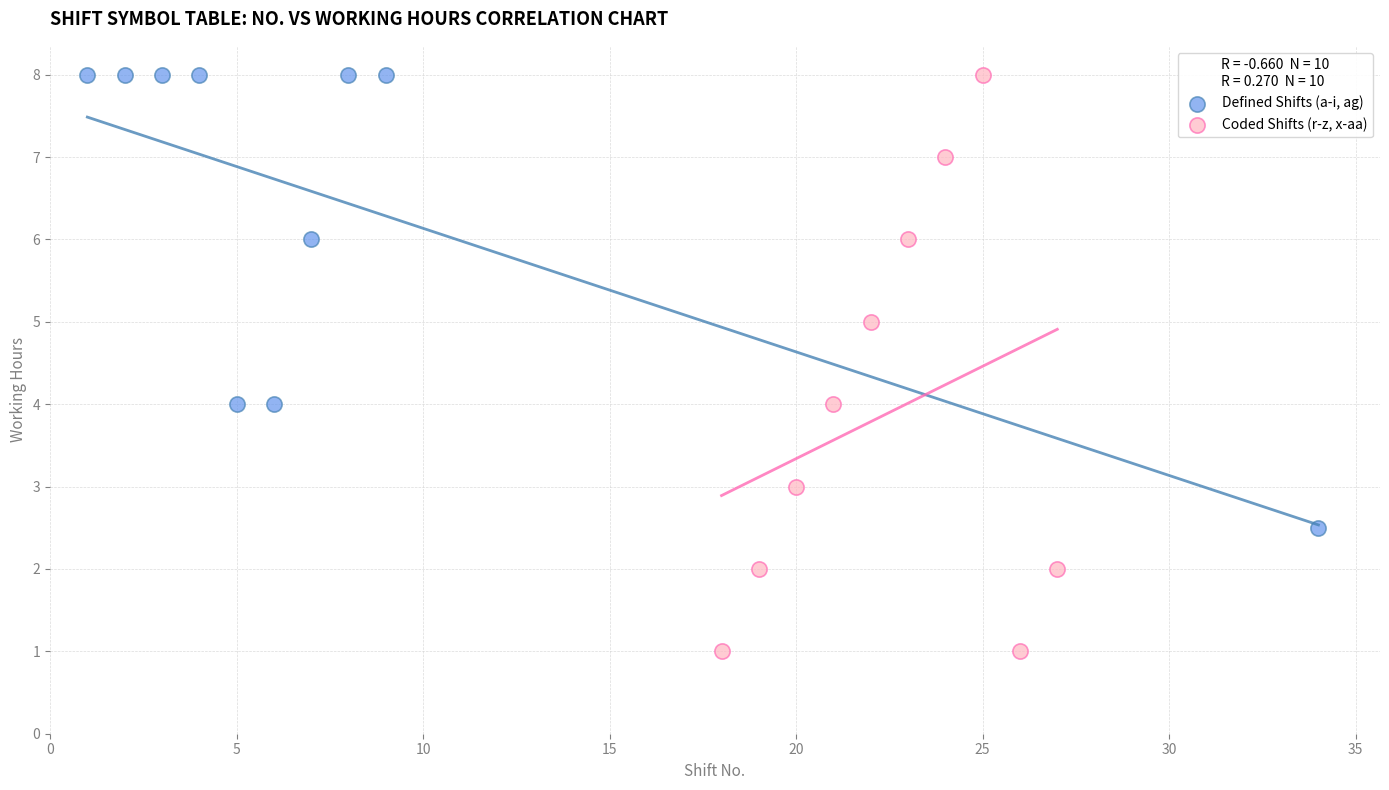

Which series has the widest spread of Y values?

Coded Shifts (r-z, x-aa)